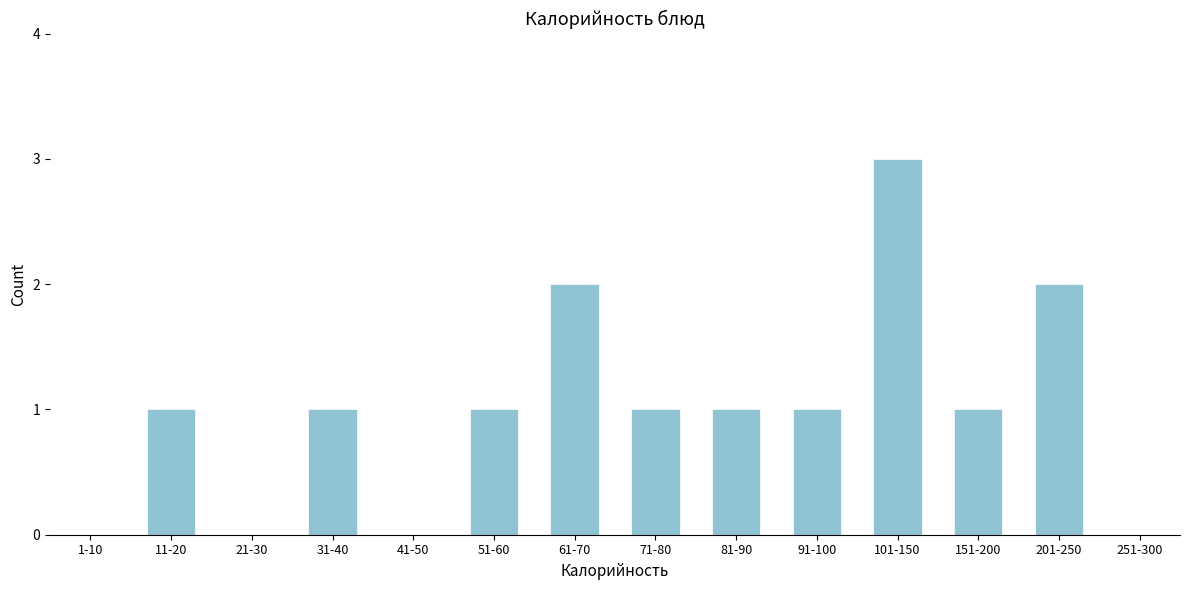

Reading left to right, list all the values displayed in this chart.

1-10=0	11-20=1	21-30=0	31-40=1	41-50=0	51-60=1	61-70=2	71-80=1	81-90=1	91-100=1	101-150=3	151-200=1	201-250=2	251-300=0